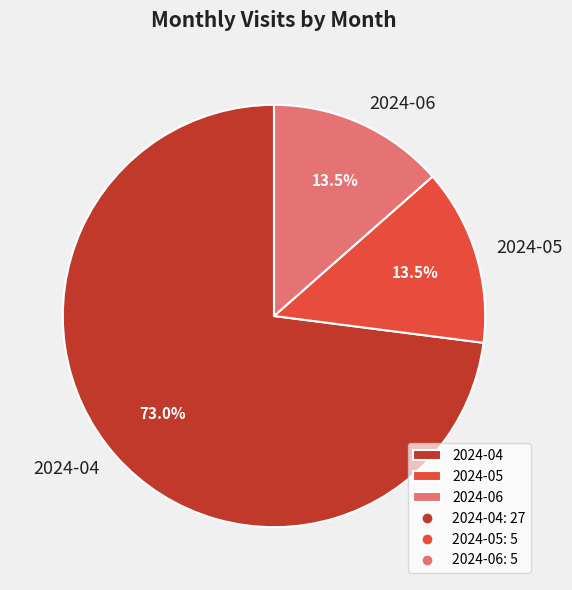

Combined, do 2024-04 and 2024-06 account for over 50%?

Yes